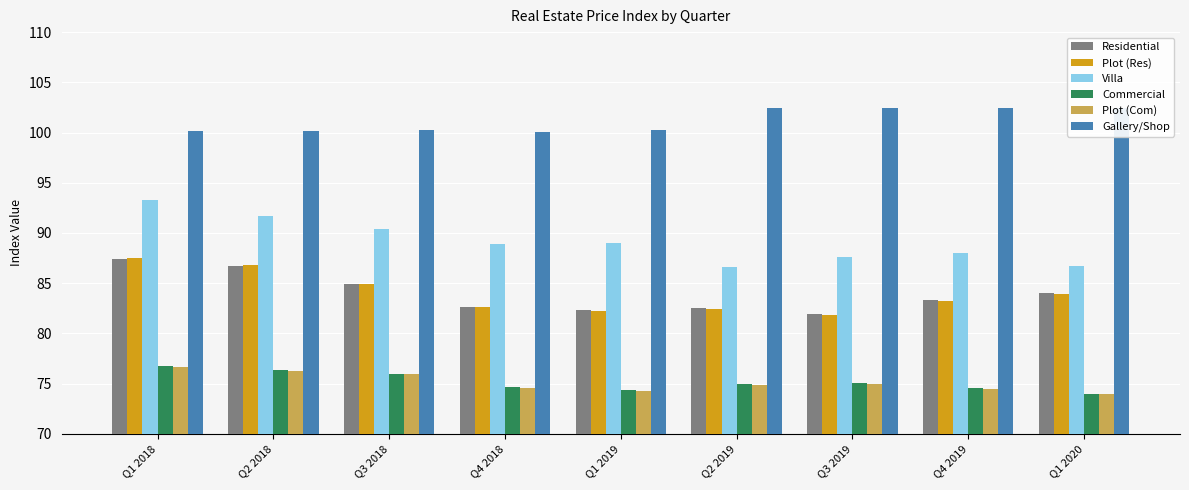

What is the sum of the Plot (Com) values at Q1 2018 and Q2 2019?

151.5